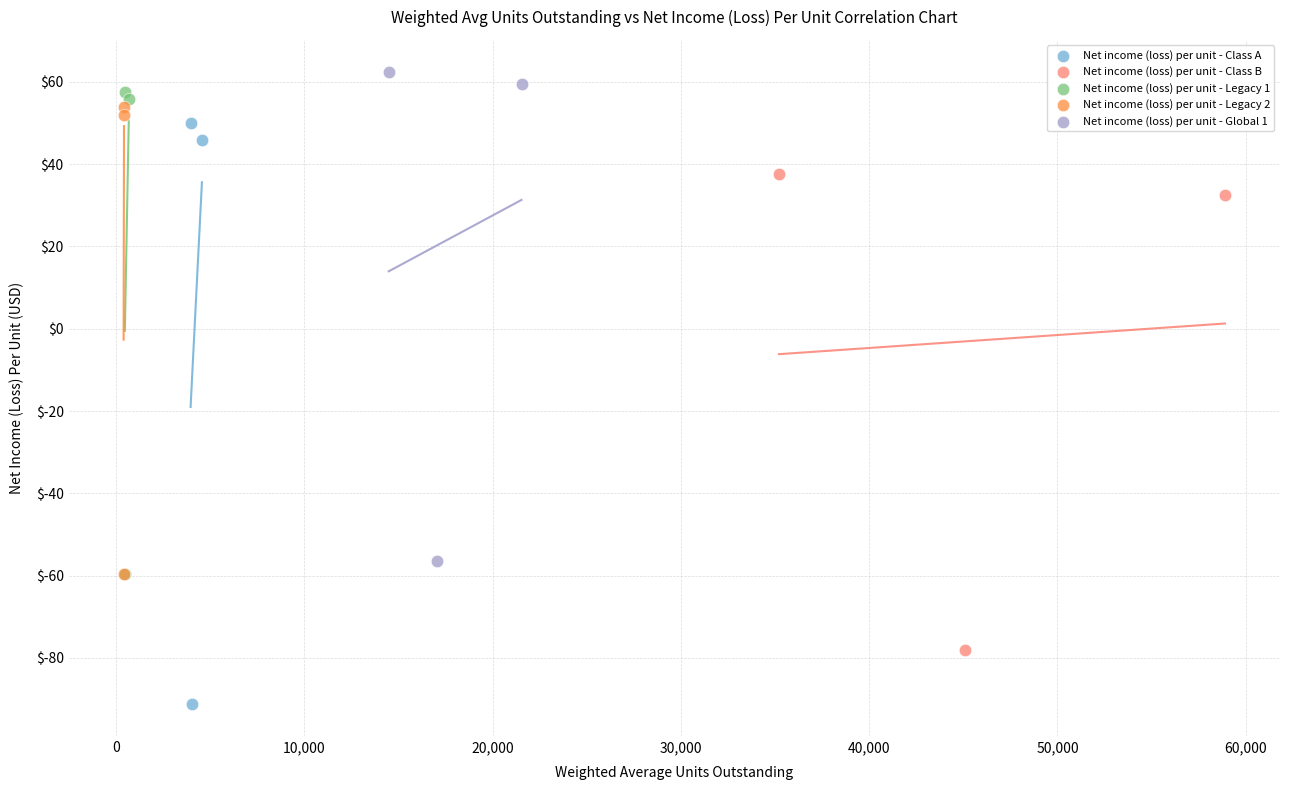

What are all the series names shown in the legend?

Net income (loss) per unit - Class A, Net income (loss) per unit - Class B, Net income (loss) per unit - Legacy 1, Net income (loss) per unit - Legacy 2, Net income (loss) per unit - Global 1